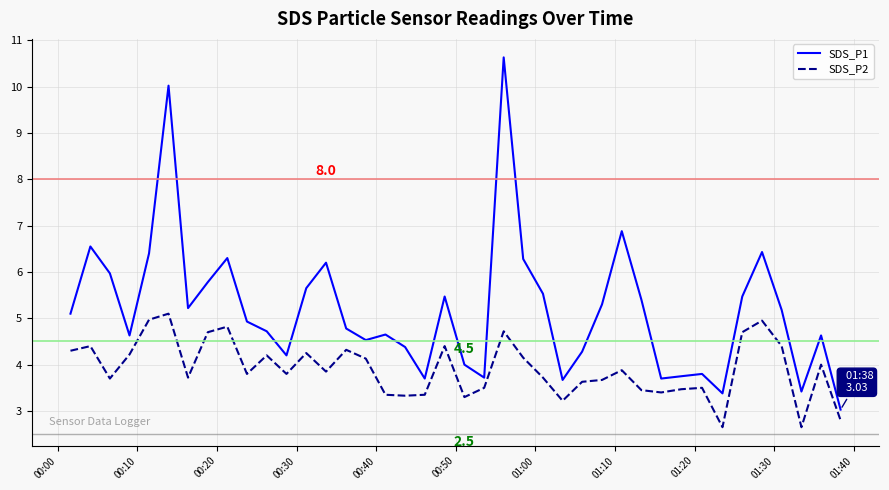

What is the maximum value shown in the chart?

10.6